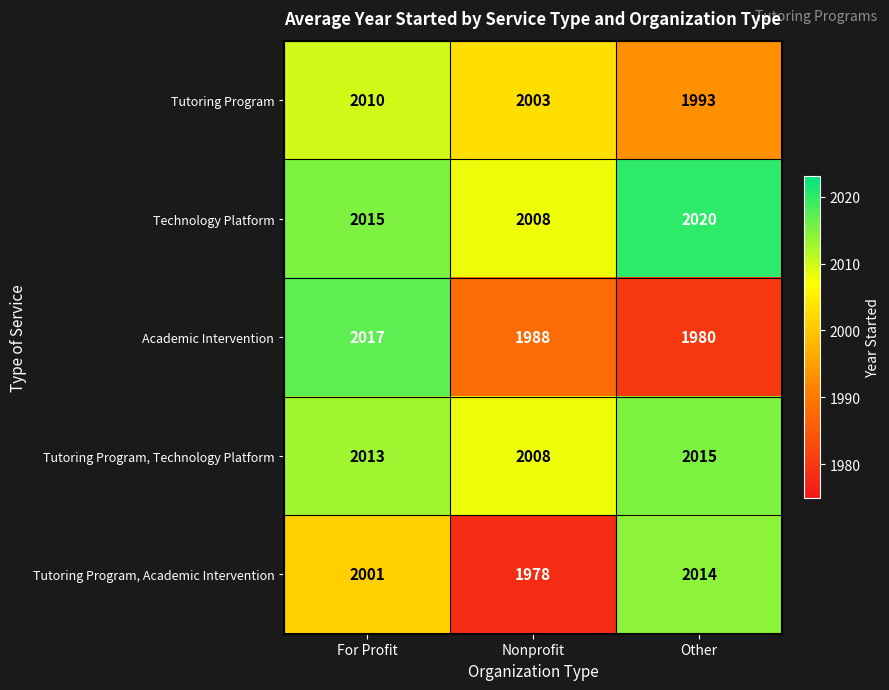

Count the number of data series in this chart.

5